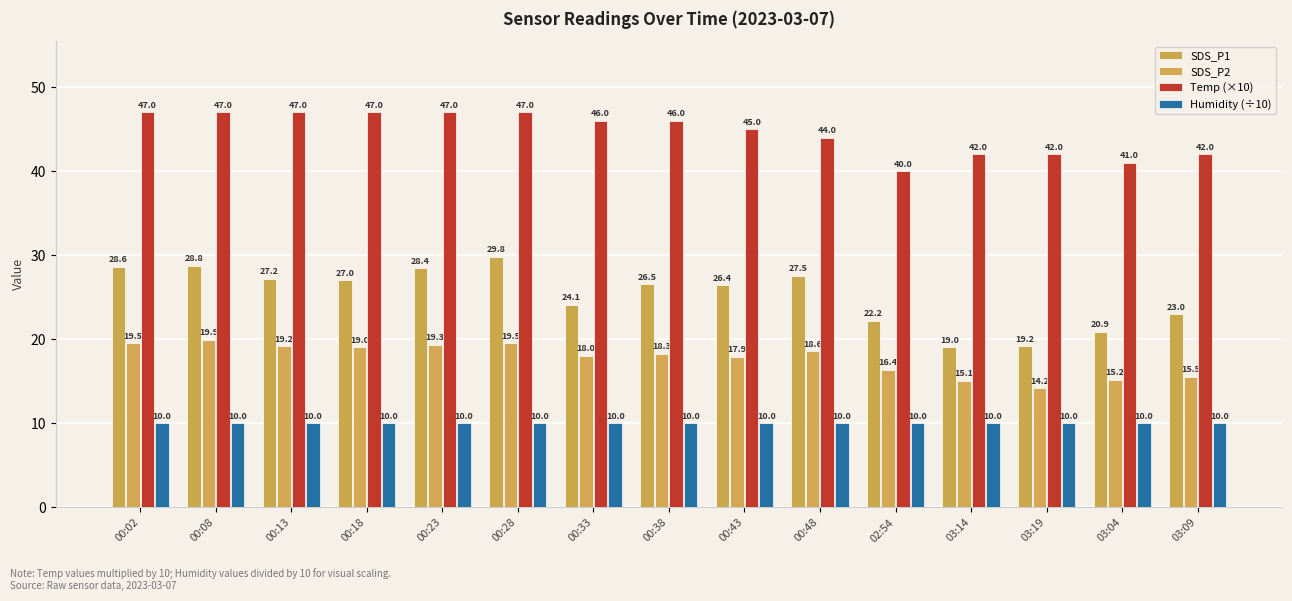

Rank the categories by Humidity (÷10) value from highest to lowest.

00:02, 00:08, 00:13, 00:18, 00:23, 00:28, 00:33, 00:38, 00:43, 00:48, 02:54, 03:14, 03:19, 03:04, 03:09